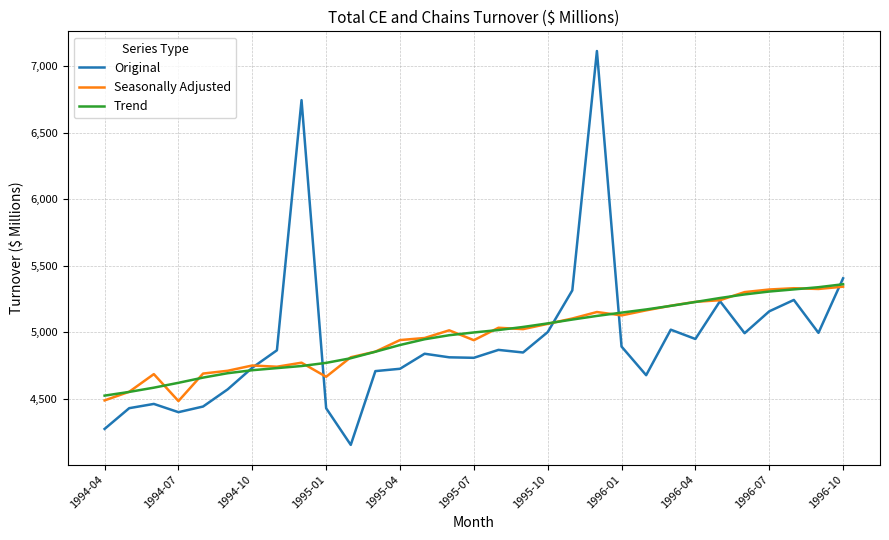

Which series has the largest range (max minus min)?

Original